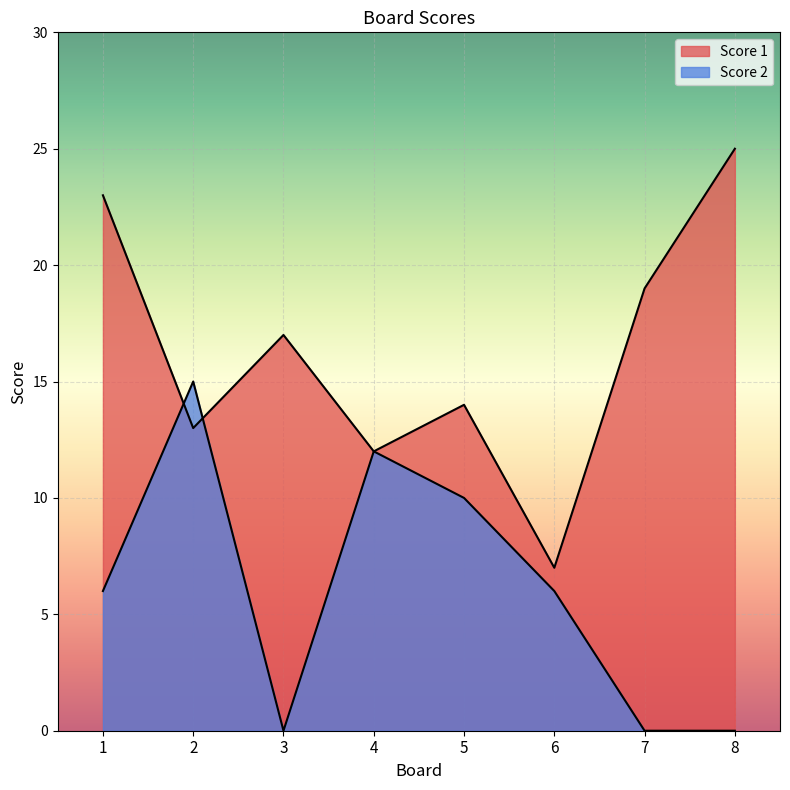

At which category does Score 2 reach its first local peak?

2